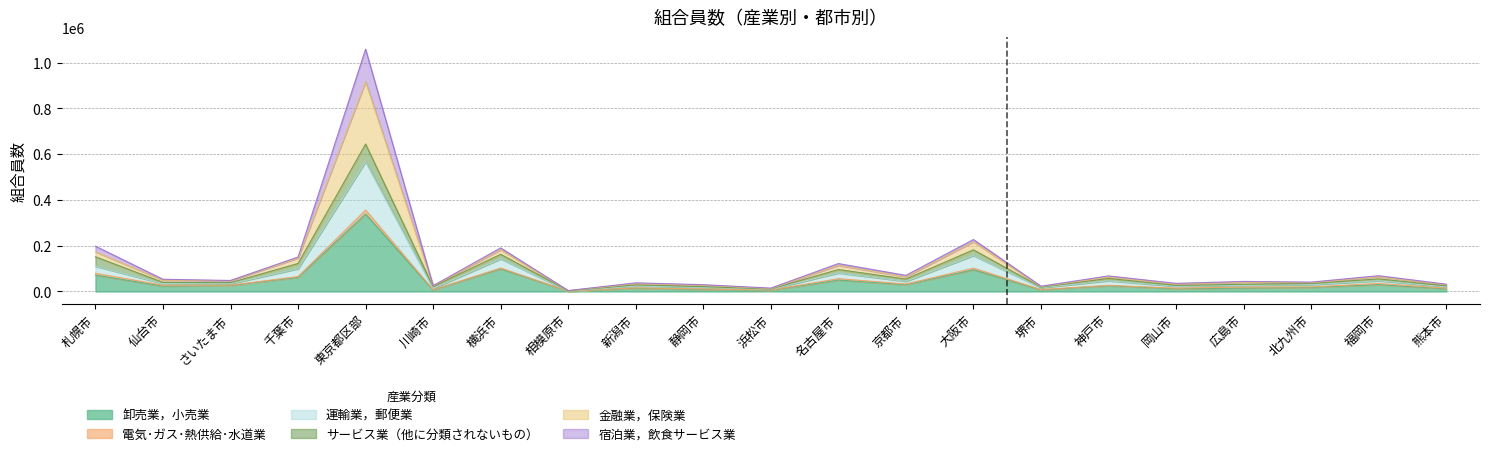

Where is the first local minimum for 卸売業，小売業?

仙台市